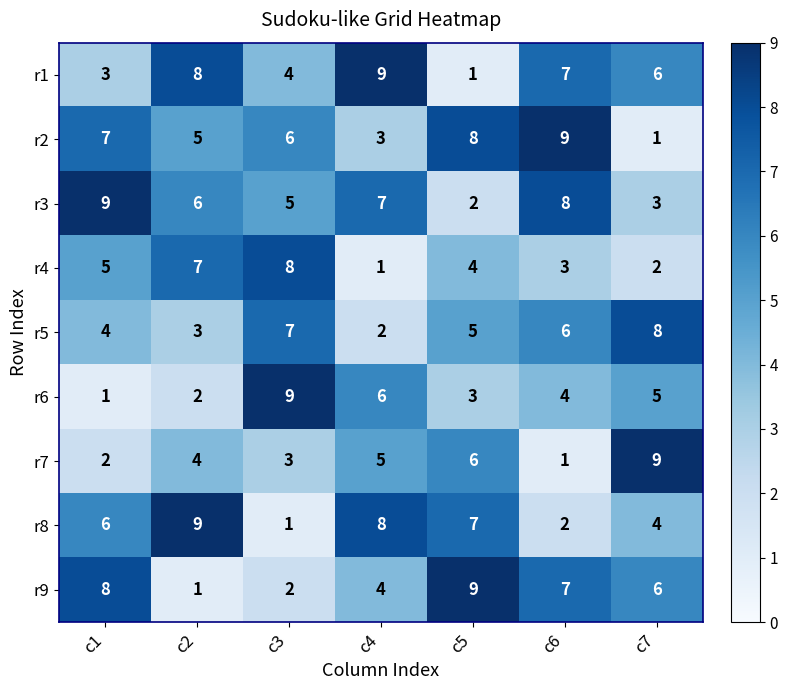

At how many categories does at least one series exceed 6?

7